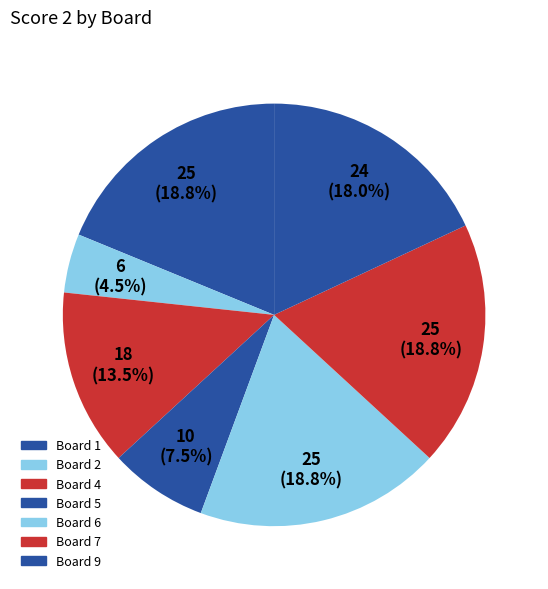

How many slices are in this pie chart?

7